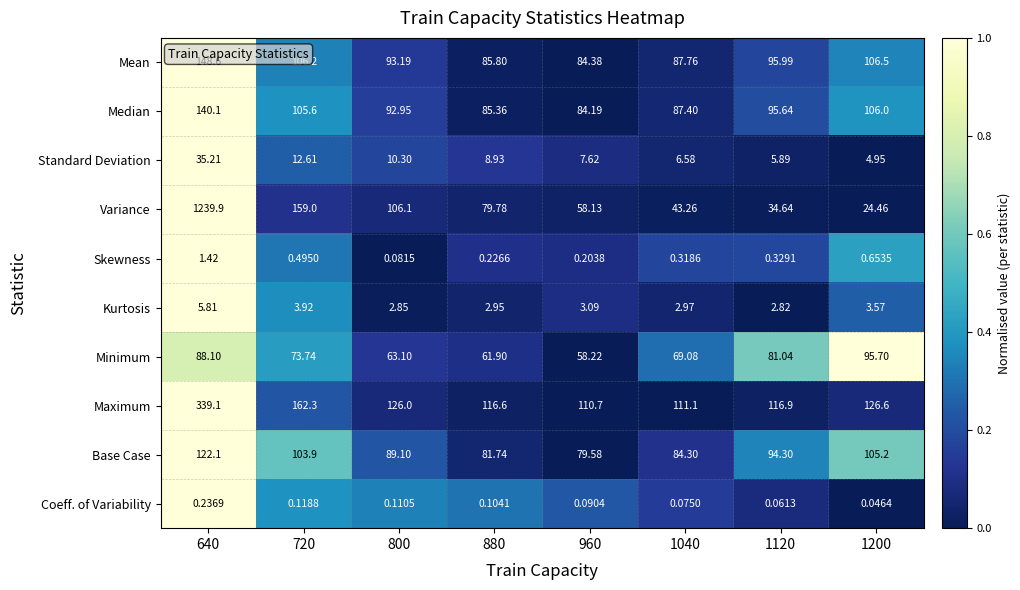

How many data points does each series have?

8